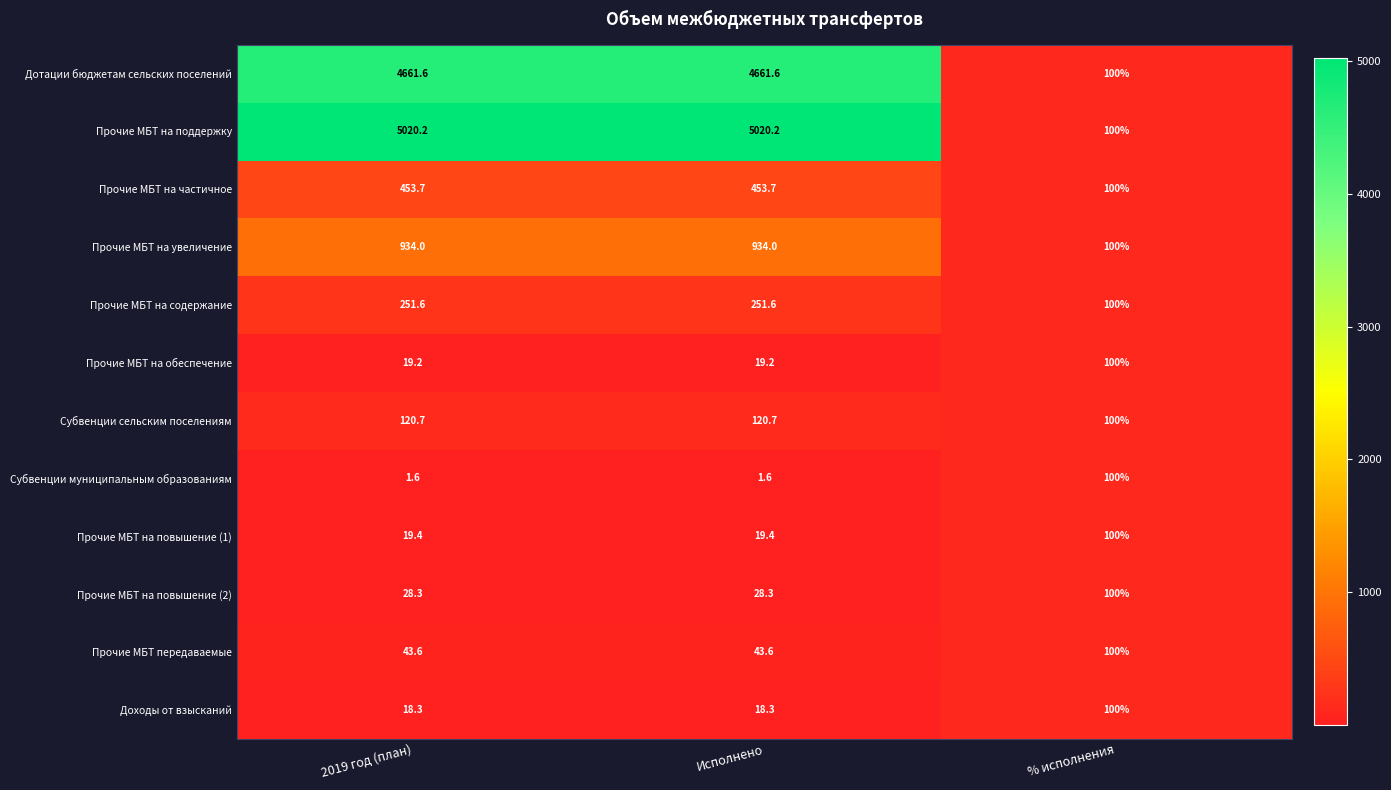

What is the maximum value for Прочие МБТ на поддержку?

5020.2